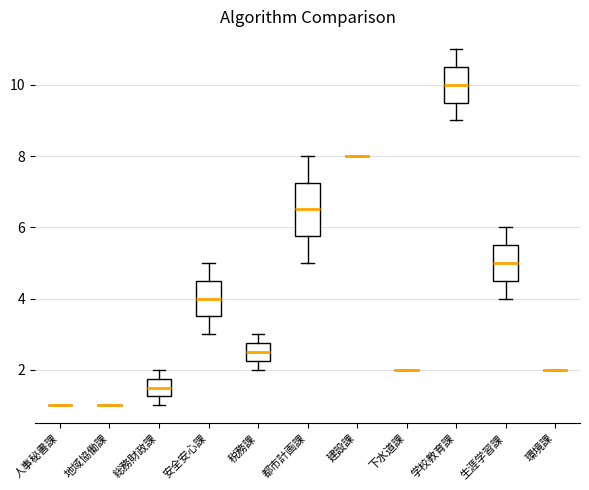

Which box is the tallest, from its lower edge to its upper edge?

都市計画課